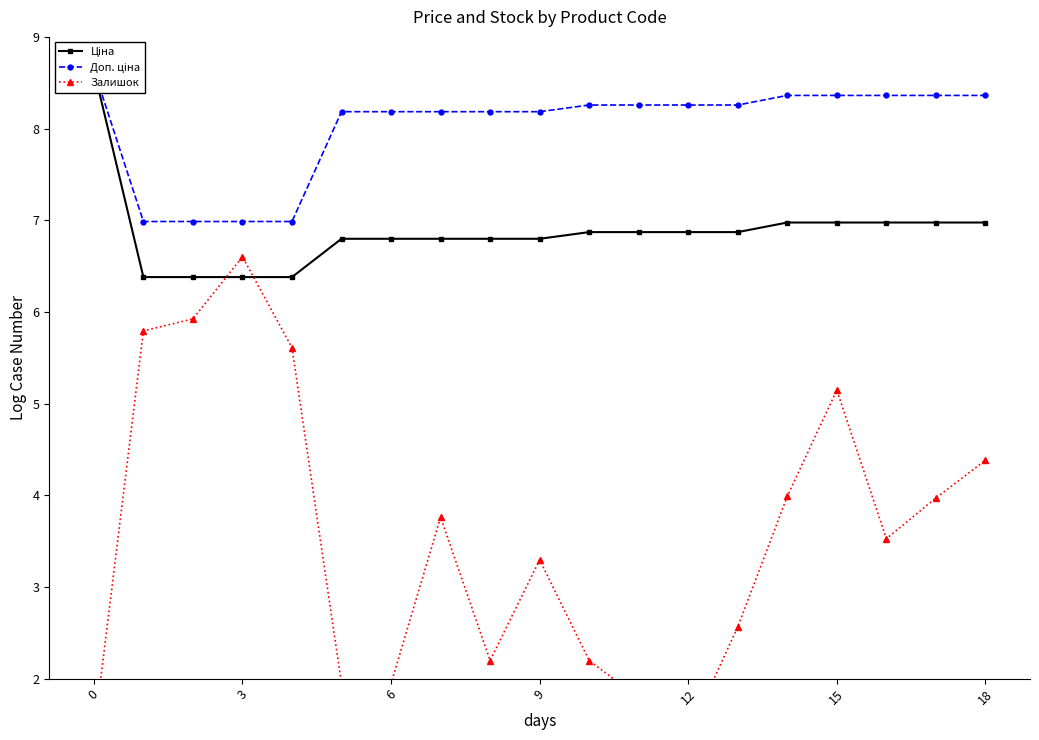

Which series has the largest range (max minus min)?

Залишок